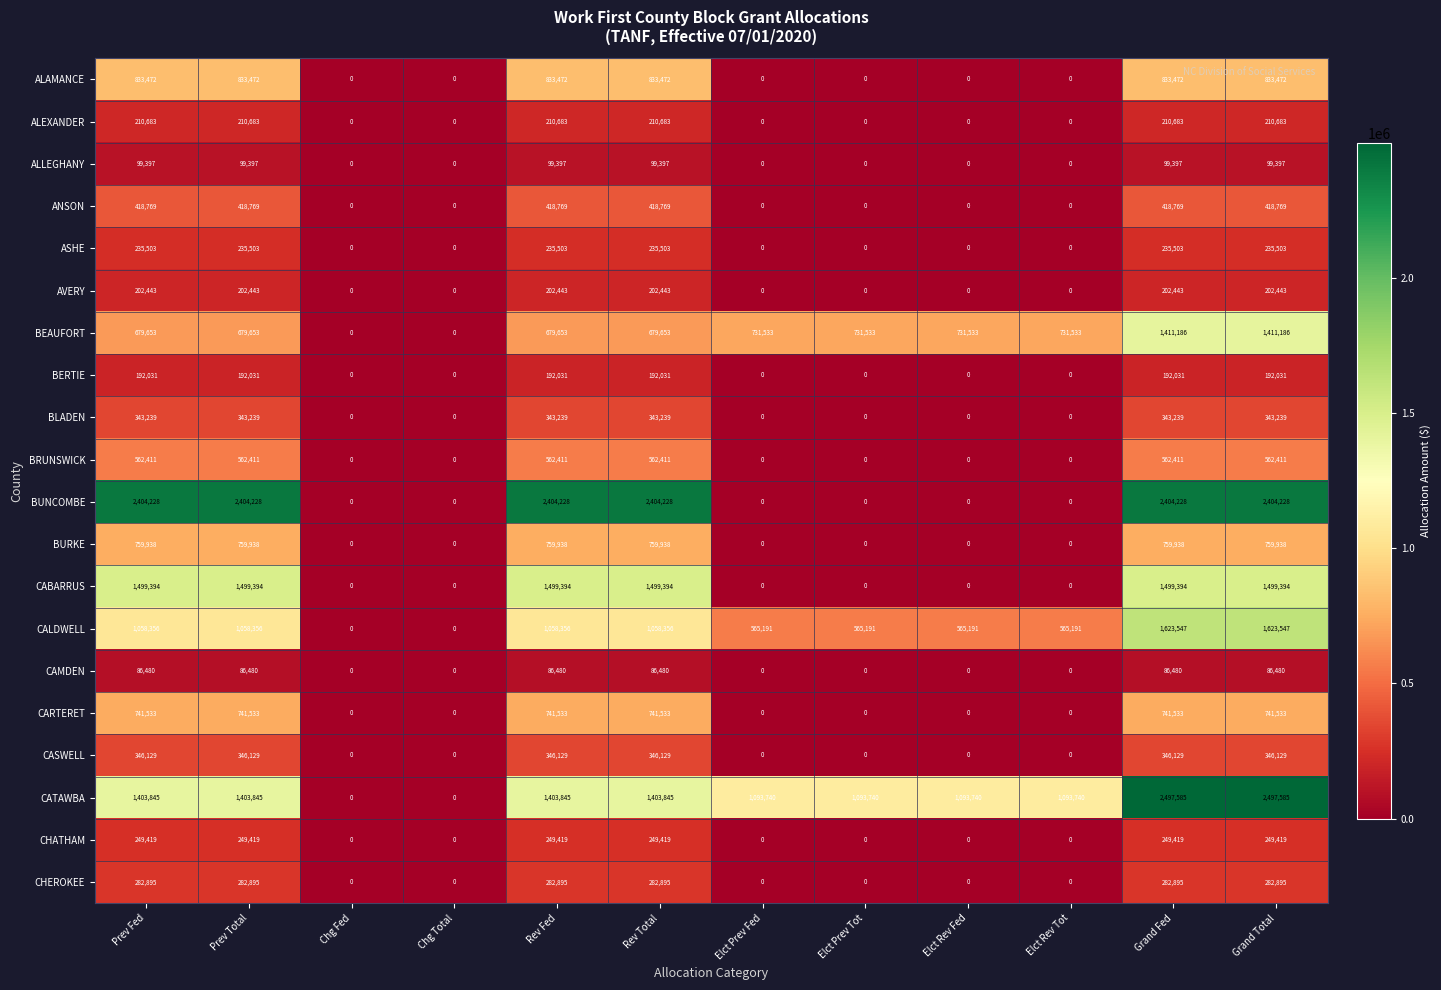

At how many categories does at least one series exceed 1397549?

6